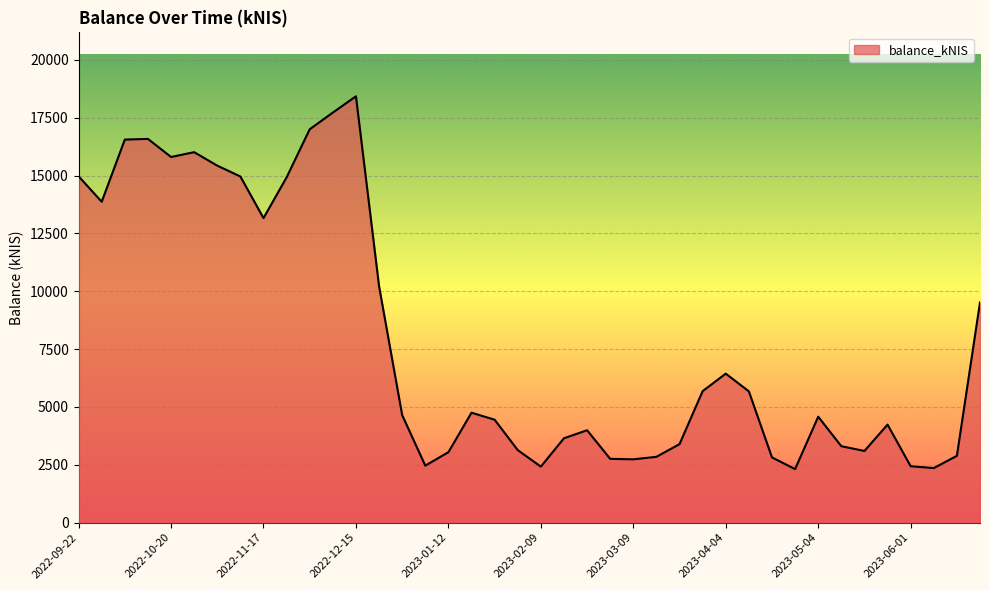

How many values are below 4645?

20